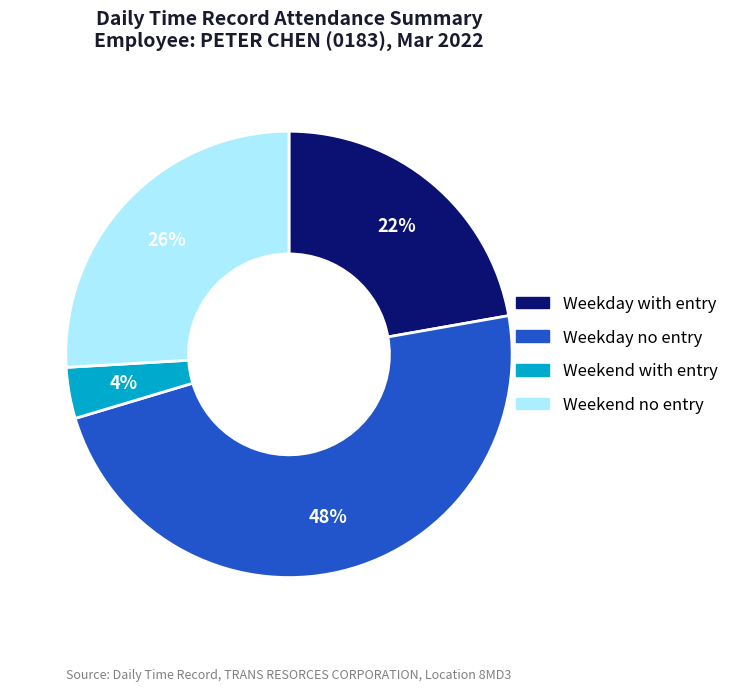

Count the number of slices in the pie.

4